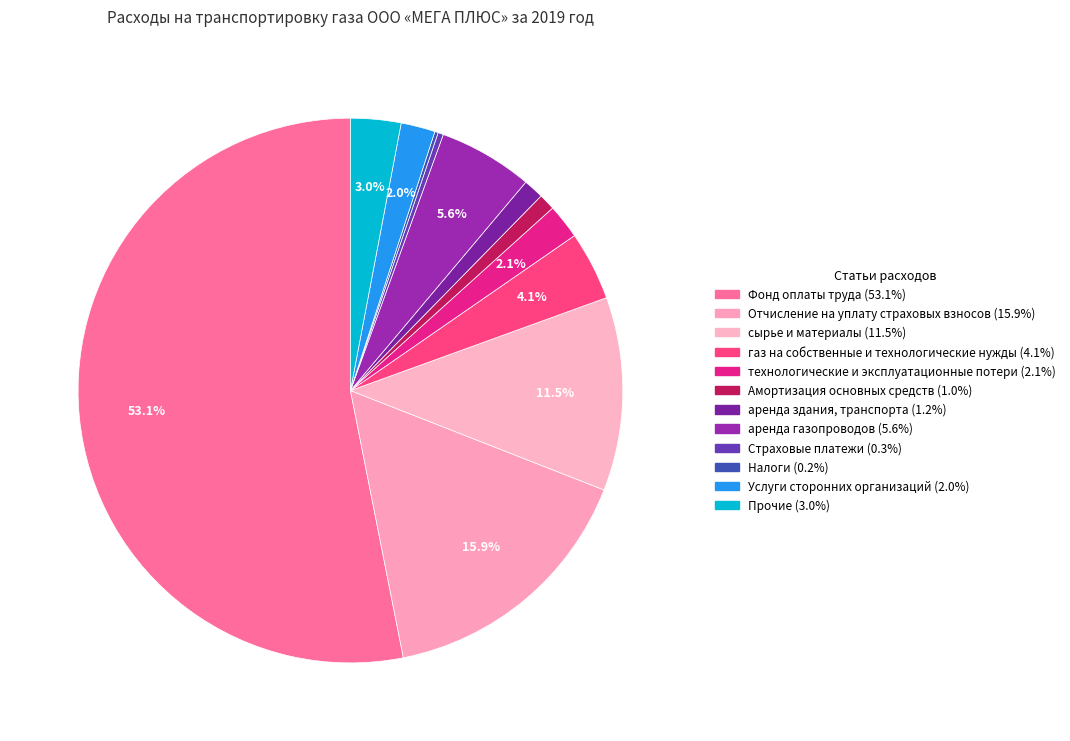

What percentage do Страховые платежи and сырье и материалы together represent?

11.8%